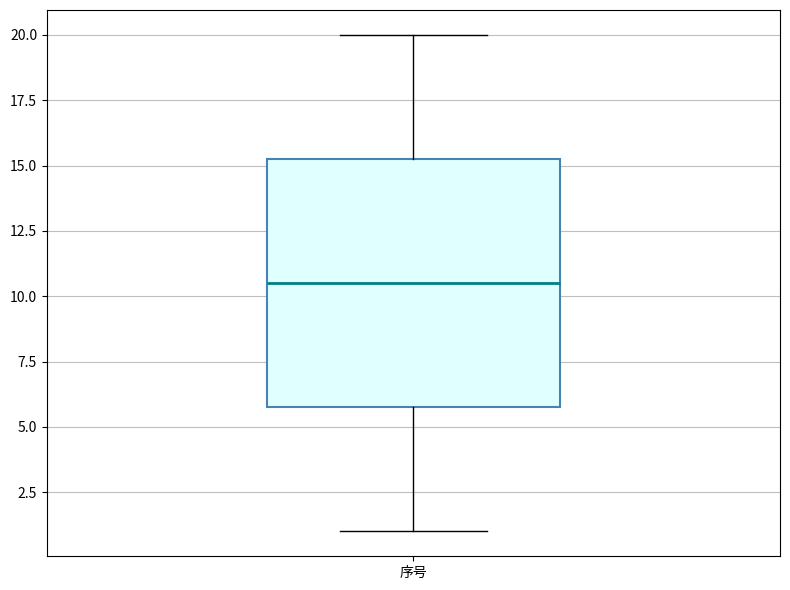

Read this box plot against the y-axis: the position of the median line, the range covered by the box, and the ends of both whiskers. The values are not printed on the chart, so give them approximately, as read against the axis.

median 10.5, box 6.0 to 15.5, whiskers 1.0 to 20.0